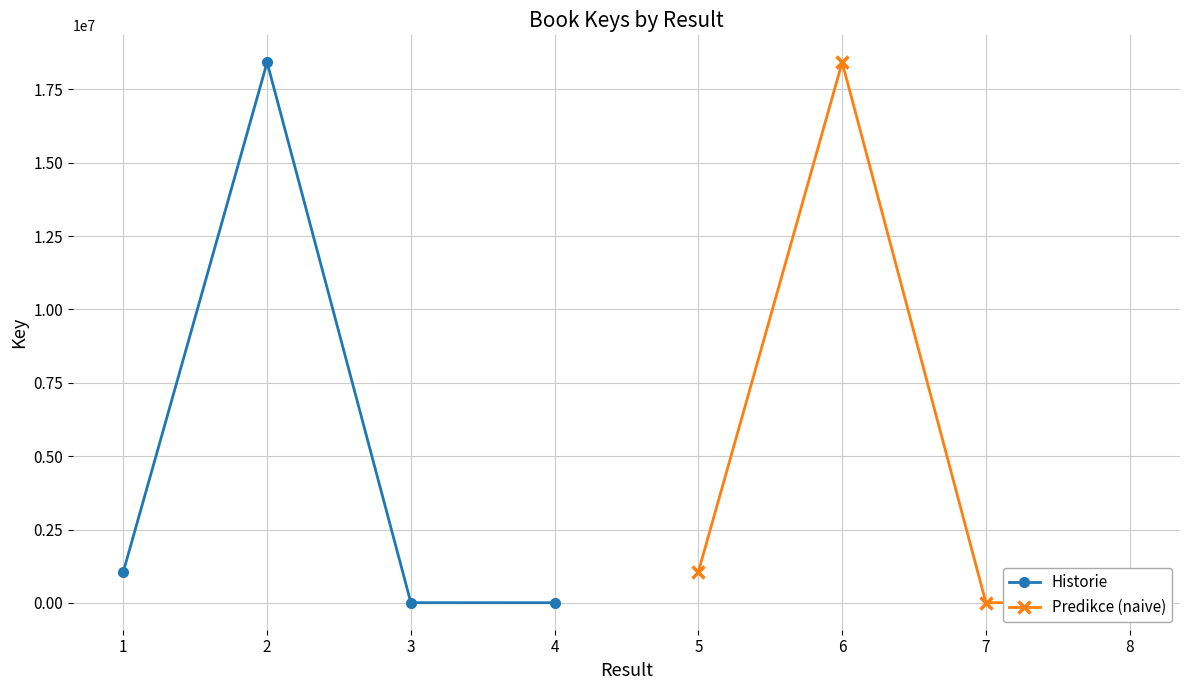

At which category does Historie reach its first local peak?

2